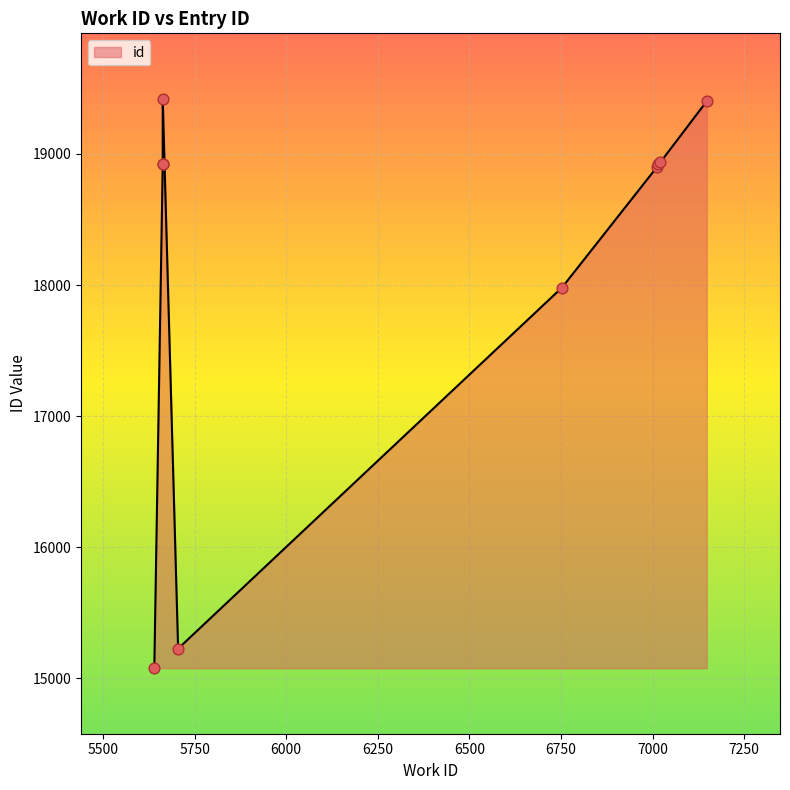

Approximately how many times larger is the value at 5705 compared to 6753?

0.8